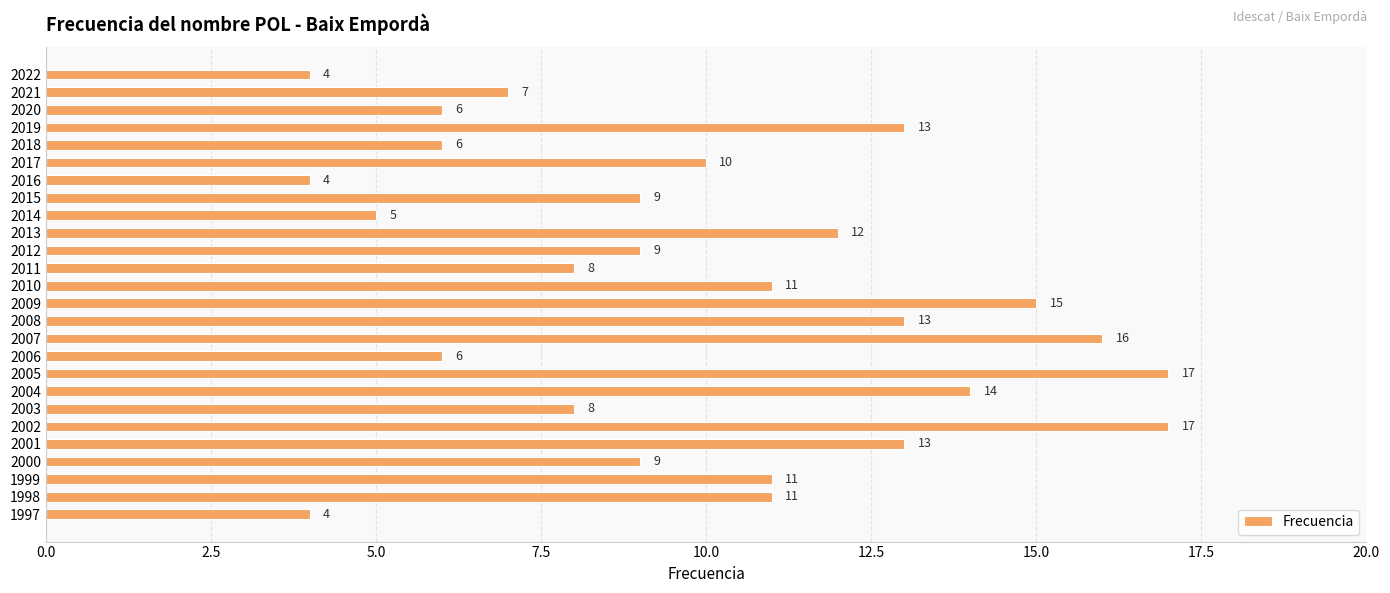

How many distinct data groups are displayed?

1